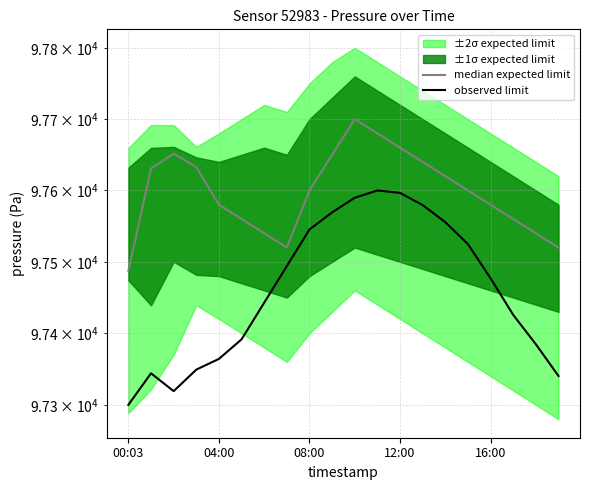

Which category has the lowest value in the observed limit series?

00:03